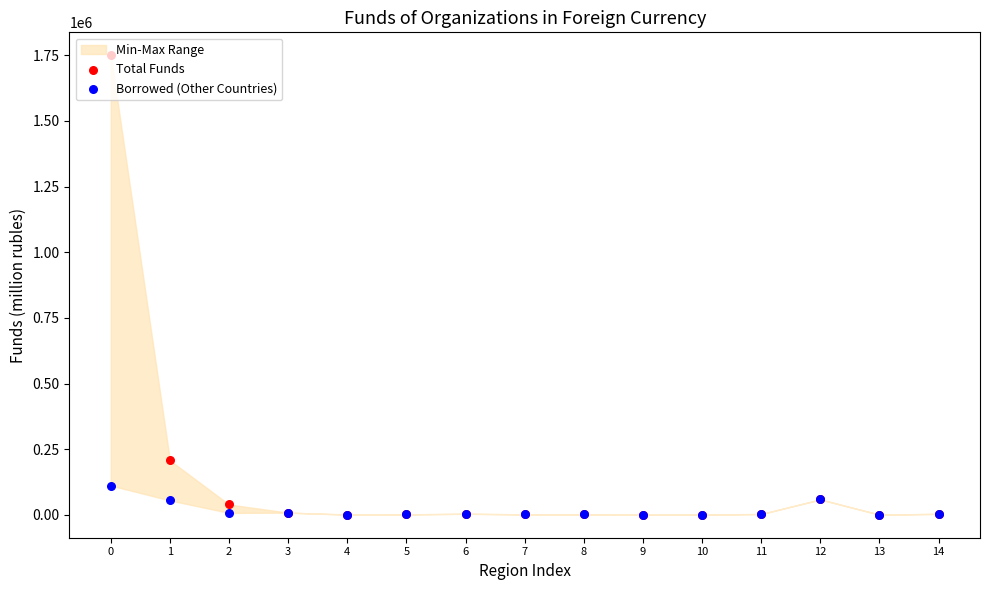

Which series has the largest total across all categories?

Total Funds